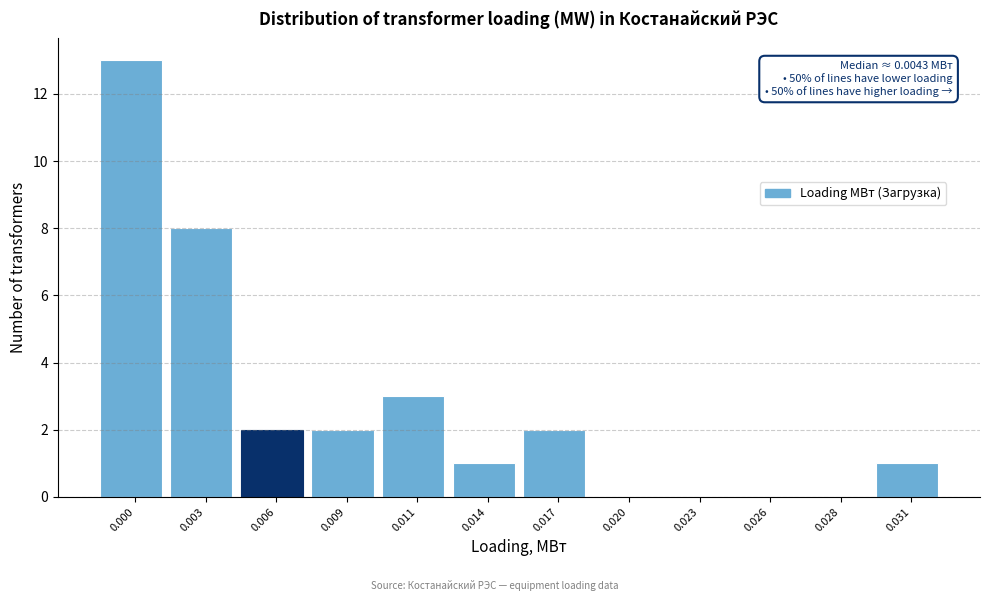

Reading left to right, list all the values displayed in this chart.

0.000=13	0.003=8	0.006=2	0.009=2	0.011=3	0.014=1	0.017=2	0.020=0	0.023=0	0.026=0	0.028=0	0.031=1